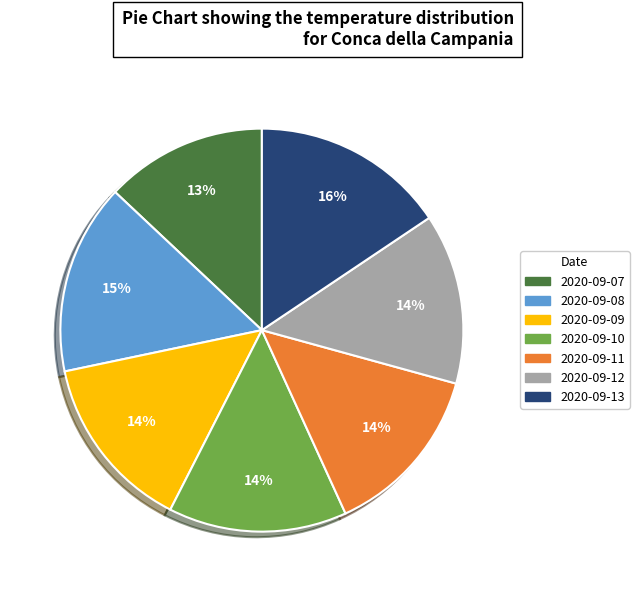

Is it true that 2020-09-07 is 13% of the pie?

True